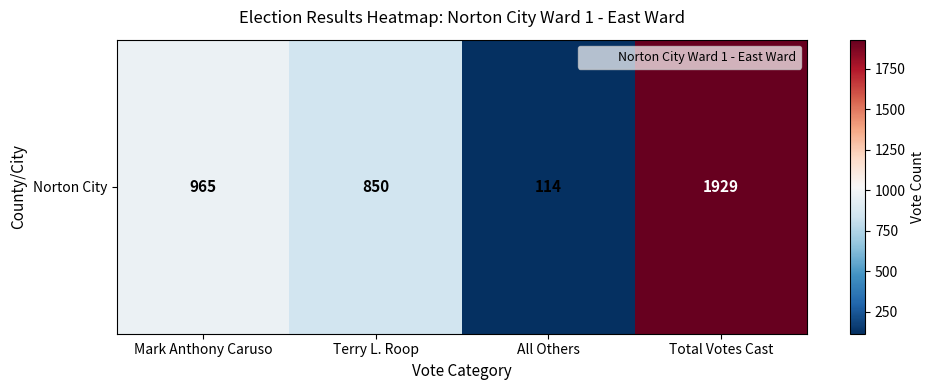

How many distinct data groups are displayed?

1